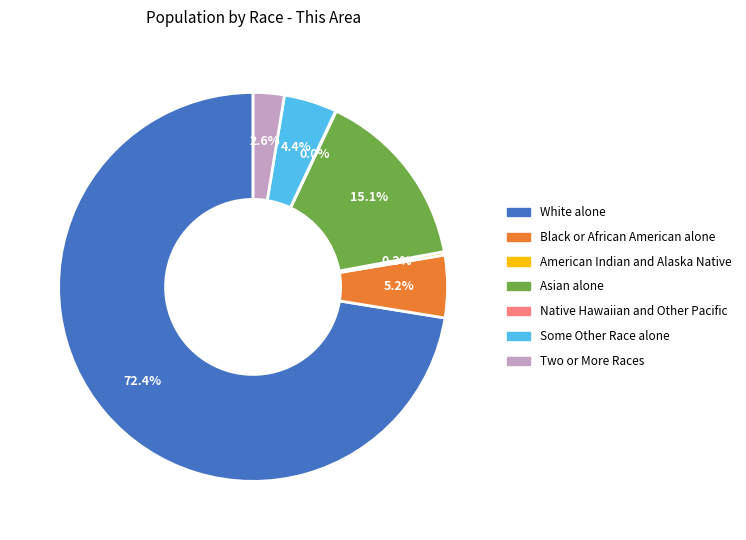

What portion of the pie excludes Two or More Races?

97.4%